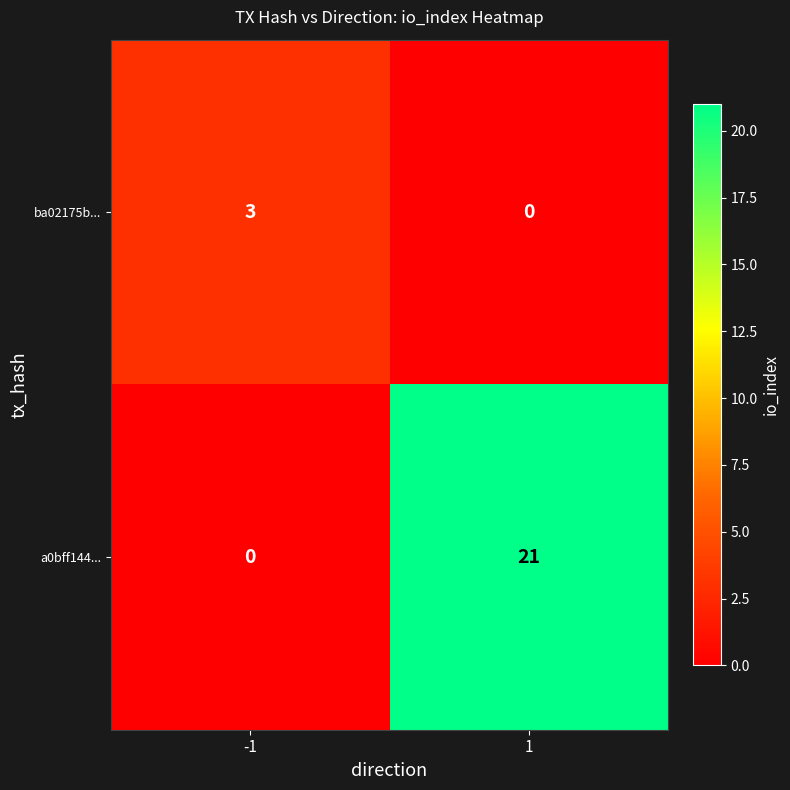

The value of ba02175b... at 1 is -2. True or false?

False